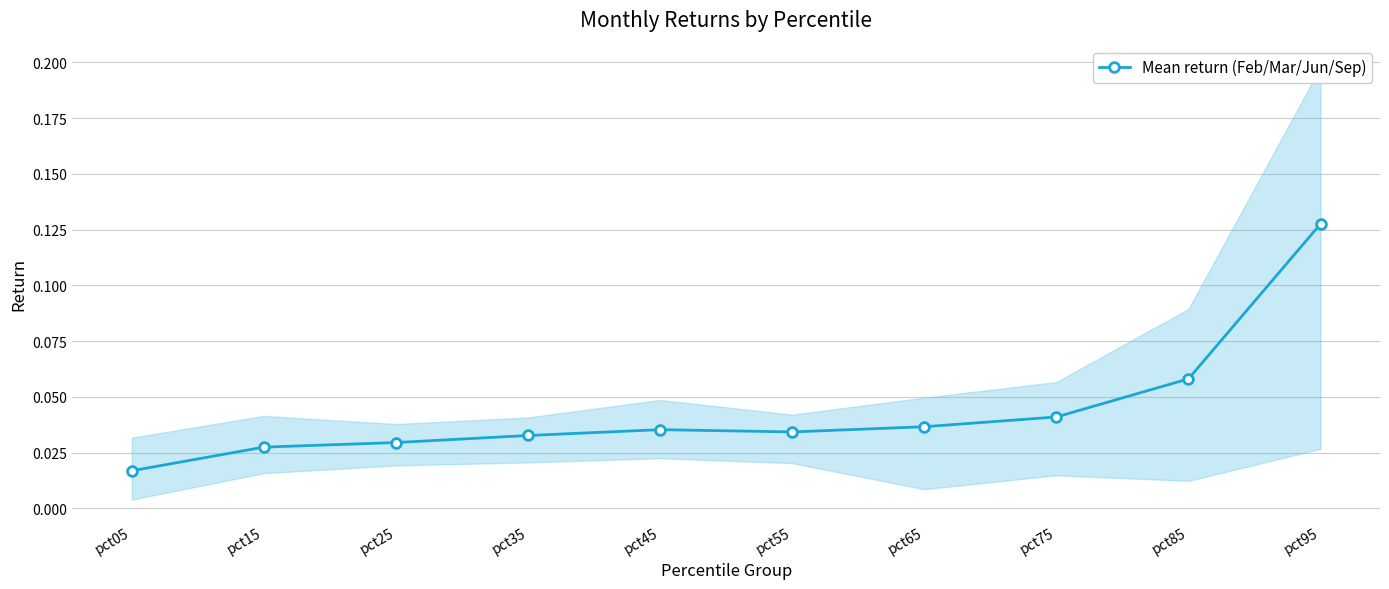

List the labels in order of value, largest first.

pct95, pct85, pct75, pct65, pct45, pct55, pct35, pct25, pct15, pct05